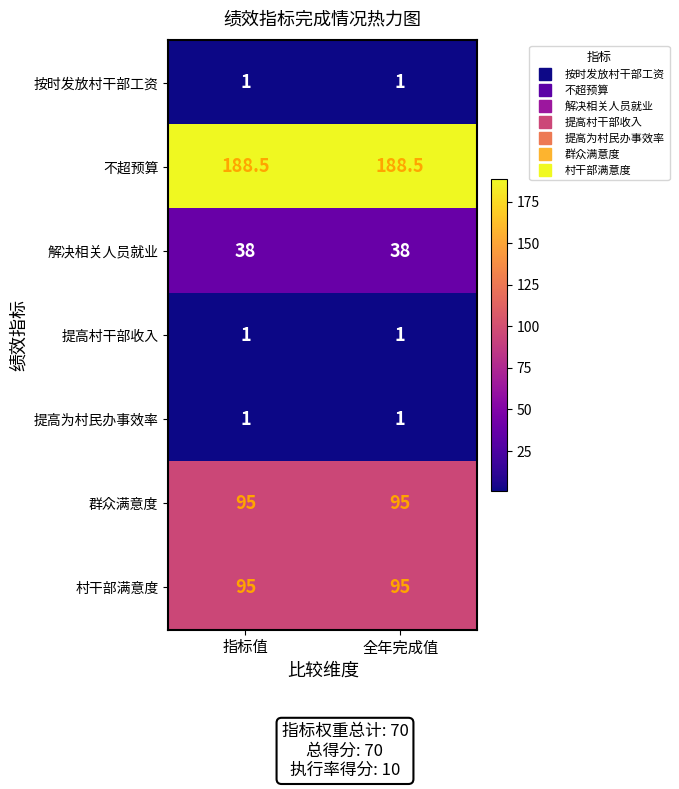

Reading left to right, extract all data points from this chart.

按时发放村干部工资: 1.0	1.0
不超预算: 188.5	188.5
解决相关人员就业: 38.0	38.0
提高村干部收入: 1.0	1.0
提高为村民办事效率: 1.0	1.0
群众满意度: 95.0	95.0
村干部满意度: 95.0	95.0